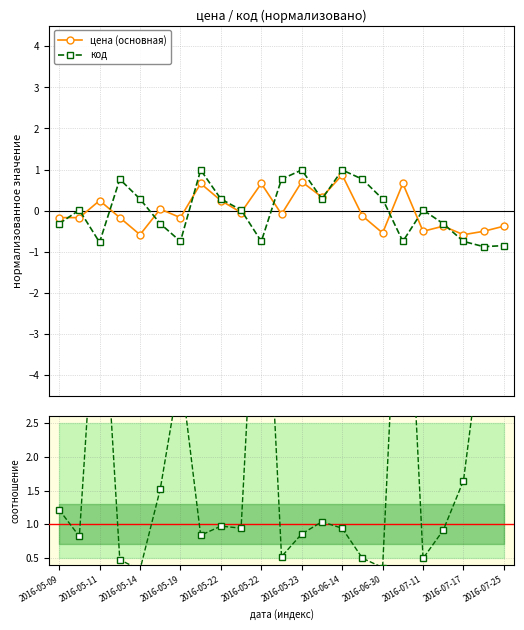

What is the lowest value of the цена (основная) series?

-0.6